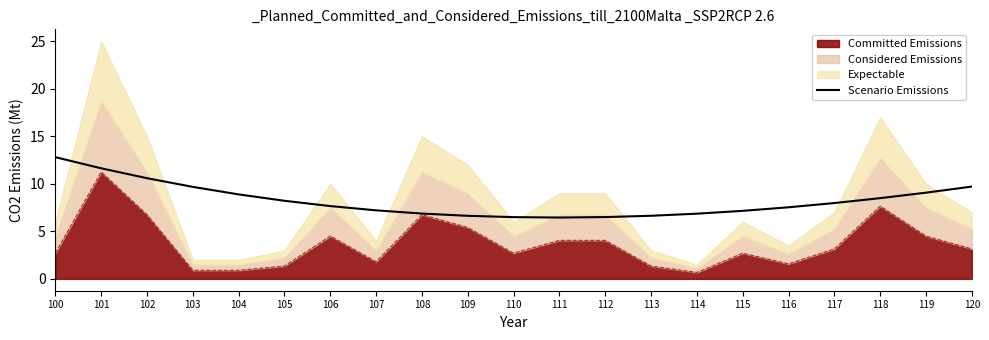

Reading left to right, what are all the values shown in this chart?

100=12.8	101=11.6	102=10.6	103=9.7	104=8.9	105=8.2	106=7.7	107=7.2	108=6.9	109=6.6	110=6.5	111=6.5	112=6.5	113=6.6	114=6.9	115=7.2	116=7.5	117=8.0	118=8.5	119=9.1	120=9.7